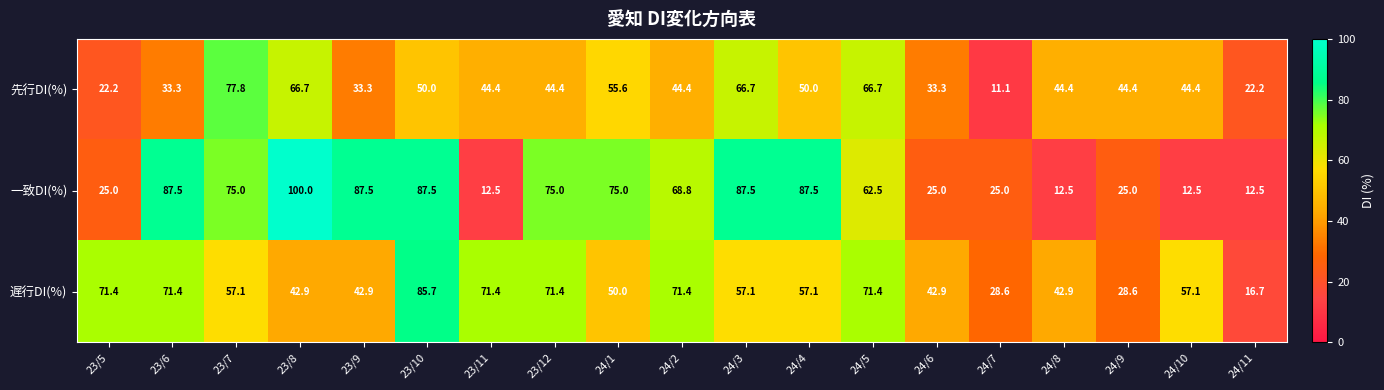

At which category does the chart reach its minimum across all series?

24/7